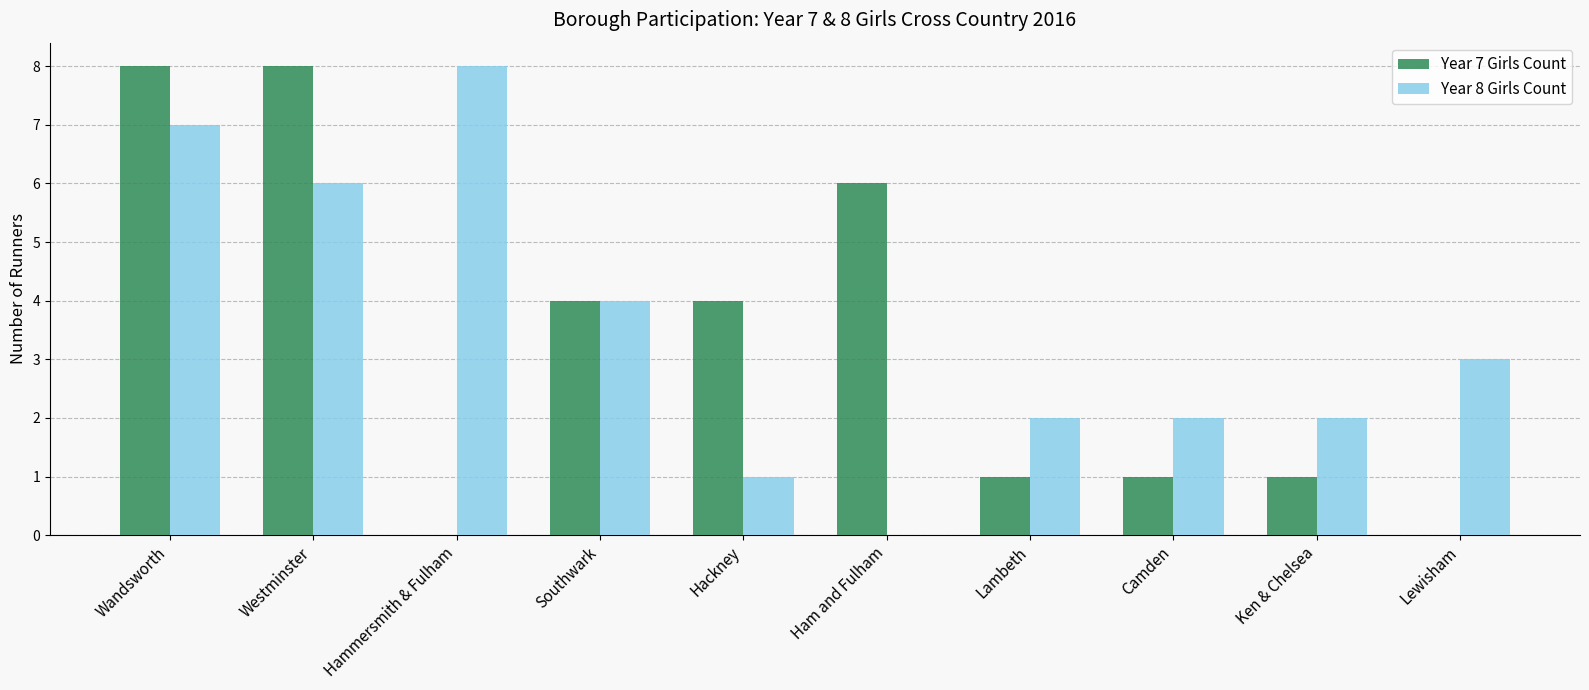

What are all the series names shown in the legend?

Year 7 Girls Count, Year 8 Girls Count